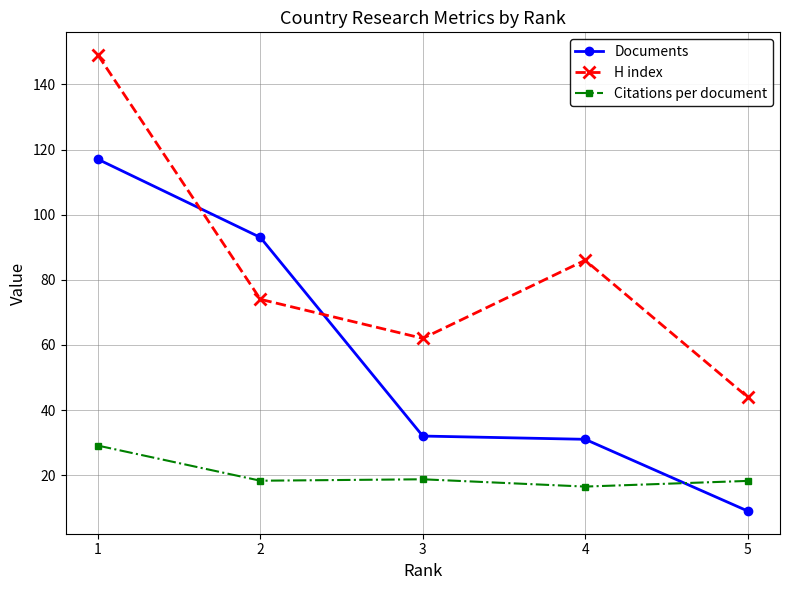

How many categories are shown in the chart?

5